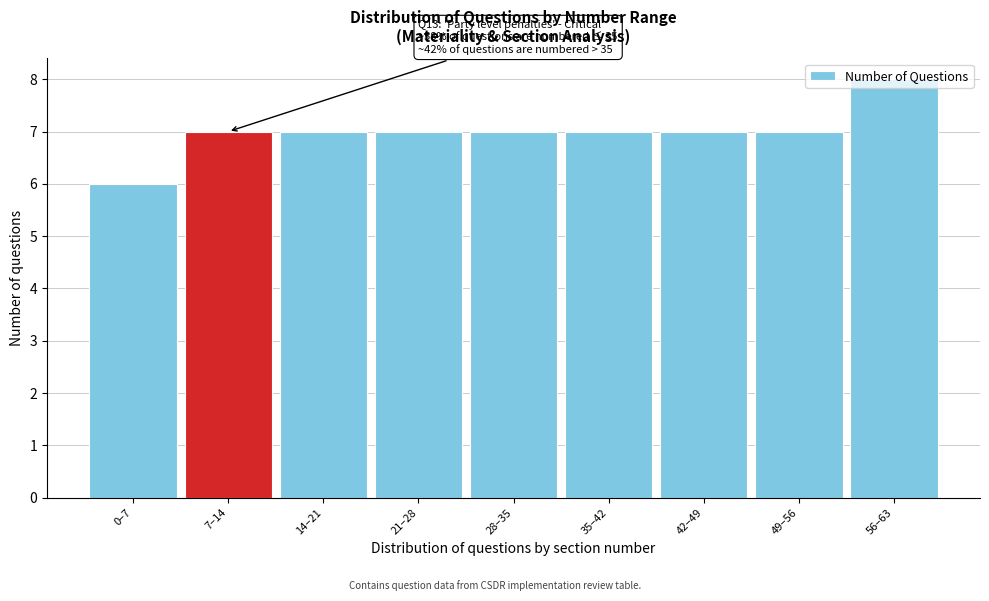

What is the approximate value at 35–42?

7